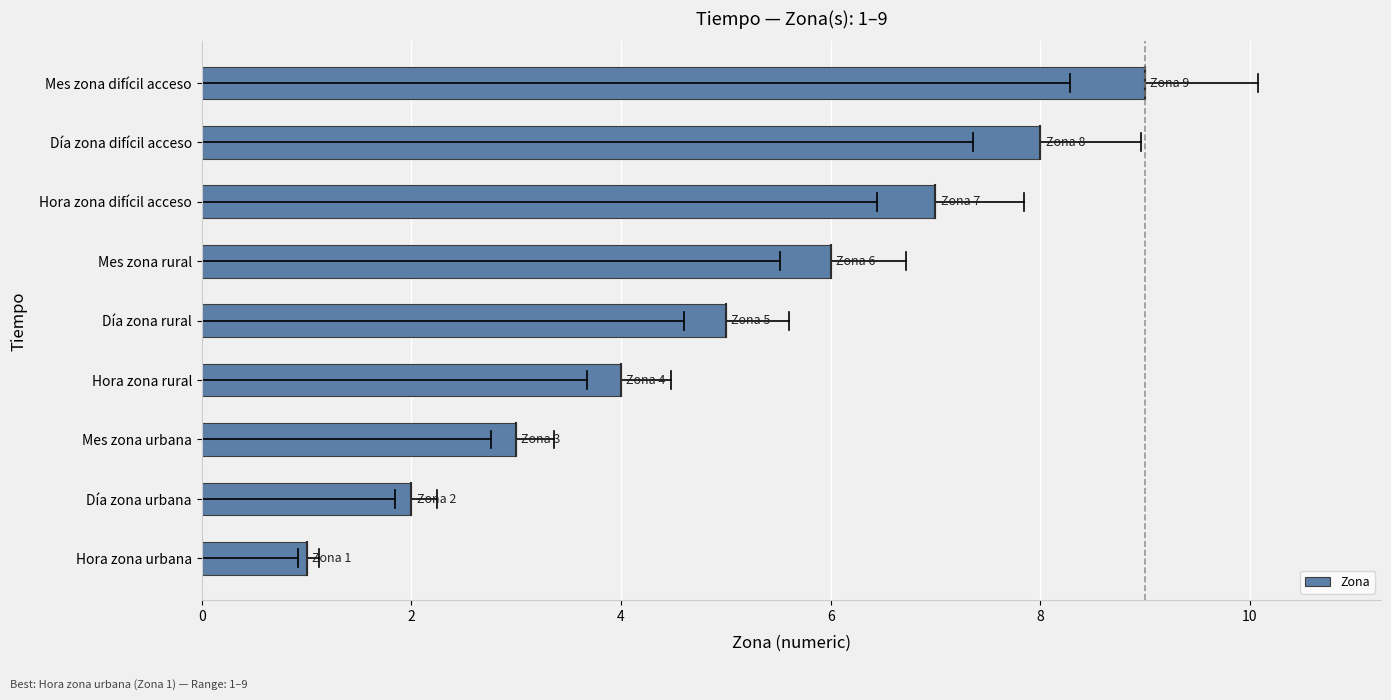

What is the approximate value at Hora zona difícil acceso?

7